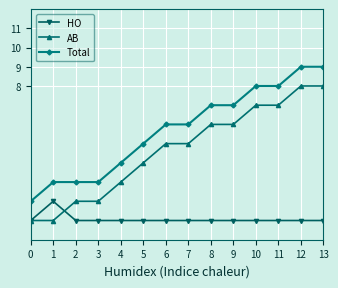

True or false: HO and Total intersect in this chart.

False